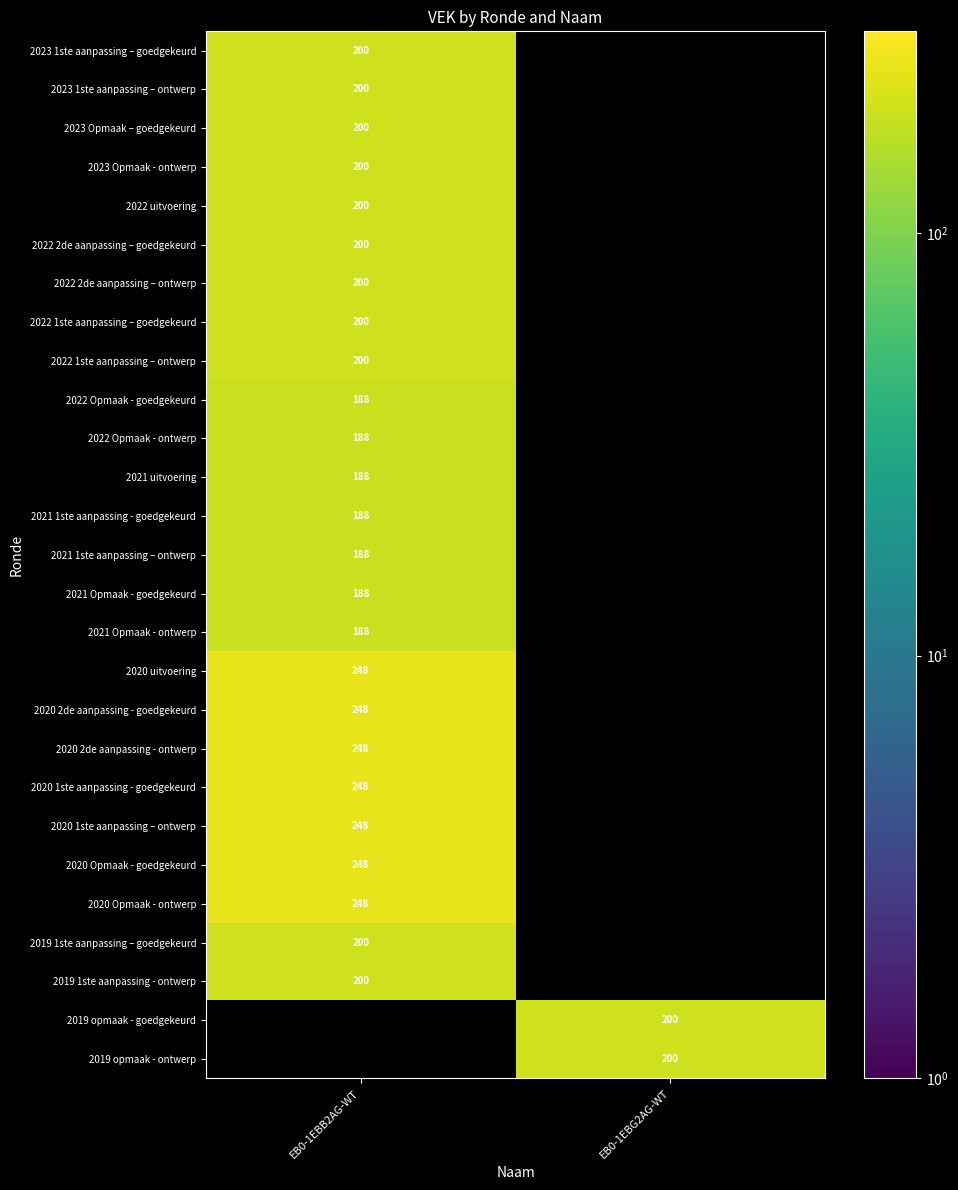

Which label corresponds to the smallest value in the chart?

EB0-1EBB2AG-WT